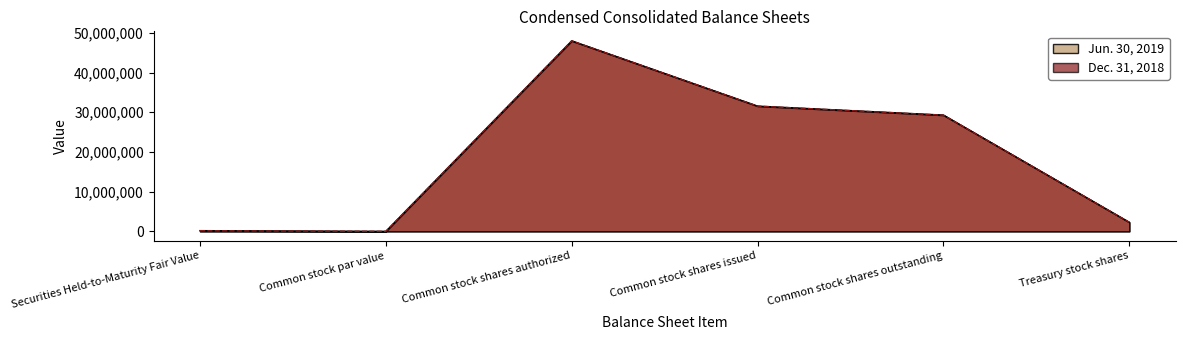

Reading left to right, list all the values displayed in this chart.

Jun. 30, 2019: Securities Held-to-Maturity Fair Value=175296	Common stock par value=5	Common stock shares authorized=48000000	Common stock shares issued=31556799	Common stock shares outstanding=29294942	Treasury stock shares=2261857
Dec. 31, 2018: Securities Held-to-Maturity Fair Value=141575	Common stock par value=5	Common stock shares authorized=48000000	Common stock shares issued=31556799	Common stock shares outstanding=29270852	Treasury stock shares=2285947